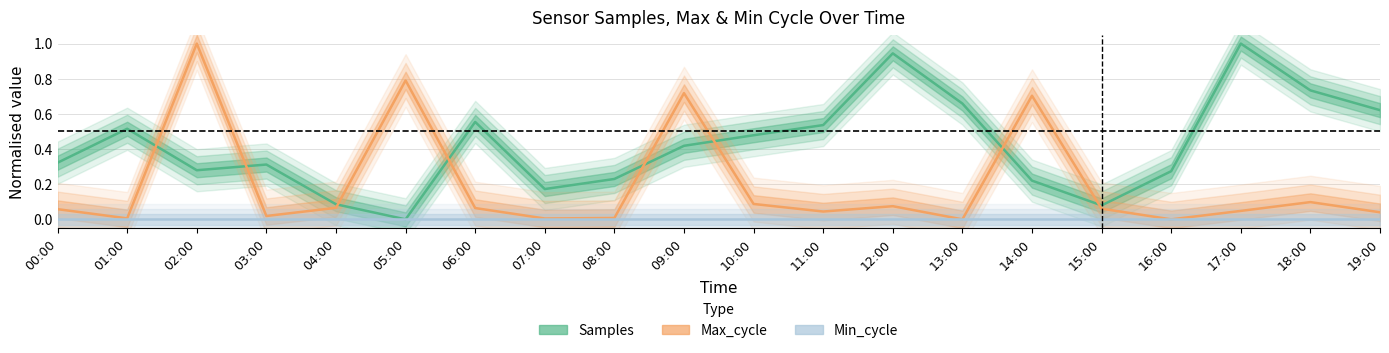

How many interior local valleys does the Samples series have?

4